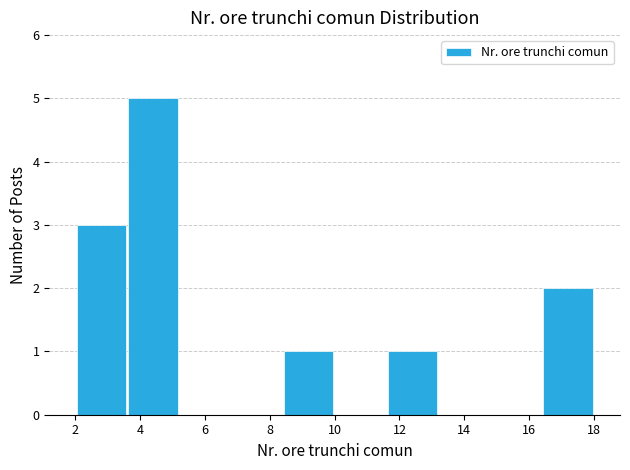

Reading left to right, list every bar in this chart as the range it spans on the x-axis followed by its height. The values are not printed on the chart, so give them approximately, as read against the axis.

2.0 to 3.6: 3
3.6 to 5.2: 5
5.2 to 6.8: 0
6.8 to 8.4: 0
8.4 to 10.0: 1
10.0 to 11.6: 0
11.6 to 13.2: 1
13.2 to 14.8: 0
14.8 to 16.4: 0
16.4 to 18.0: 2